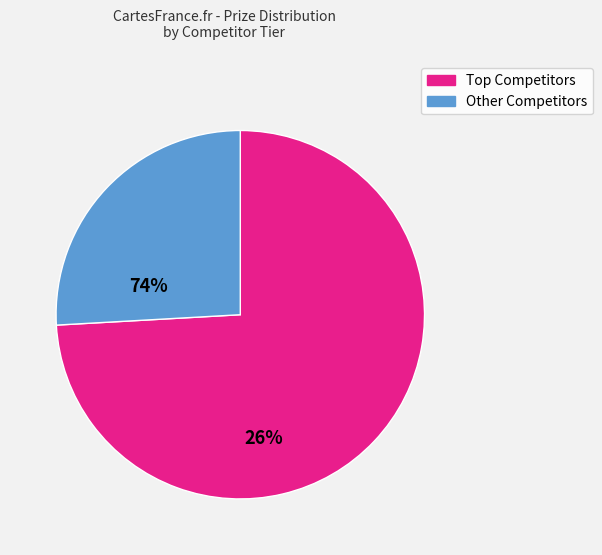

How many slices are in this pie chart?

2